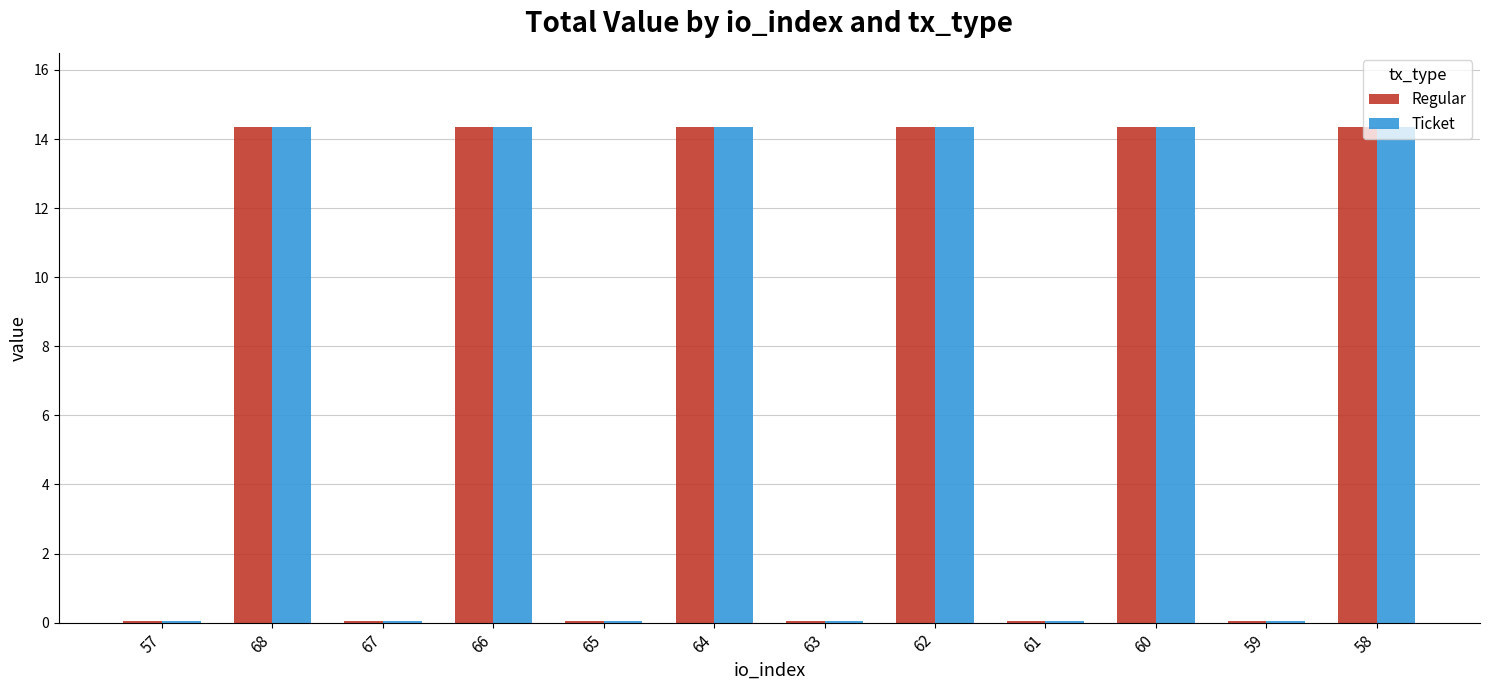

Are the bars grouped side by side (vs. stacked)?

Yes